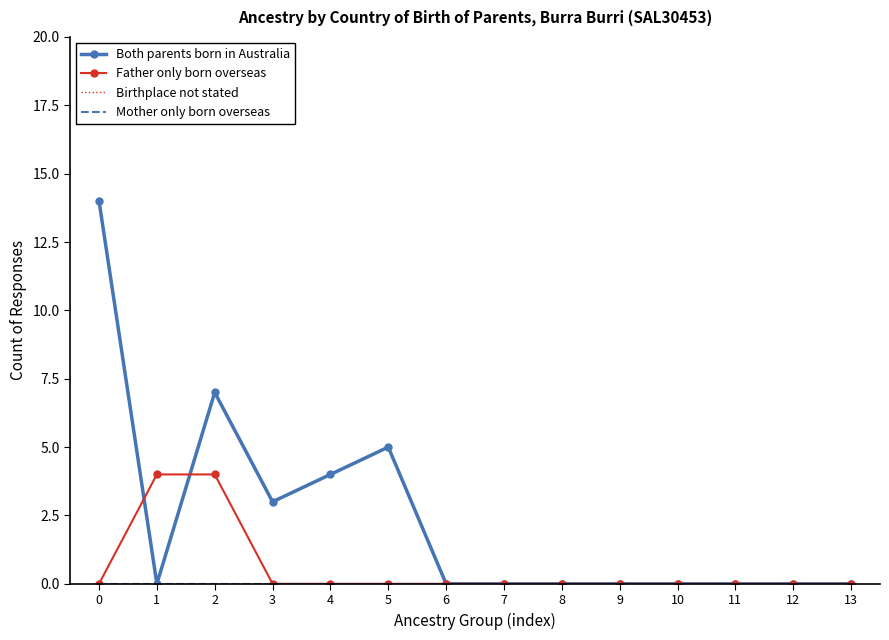

How many distinct data groups are displayed?

4